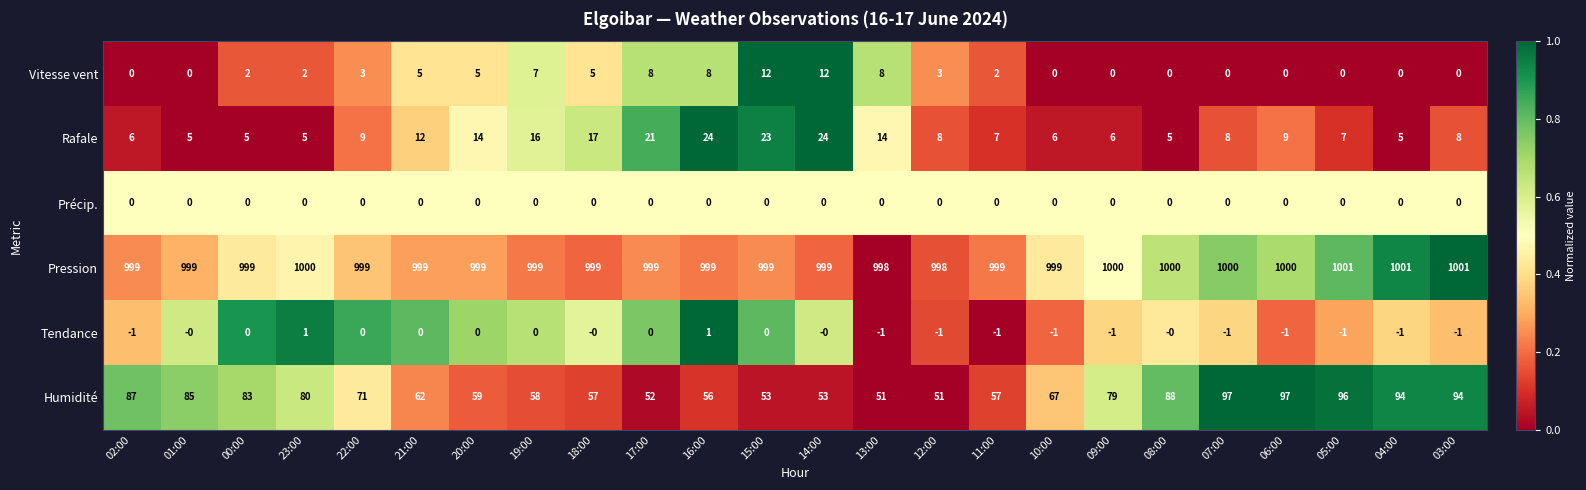

Rank the series by their maximum value, from lowest to highest.

Précip., Tendance, Vitesse vent, Rafale, Humidité, Pression